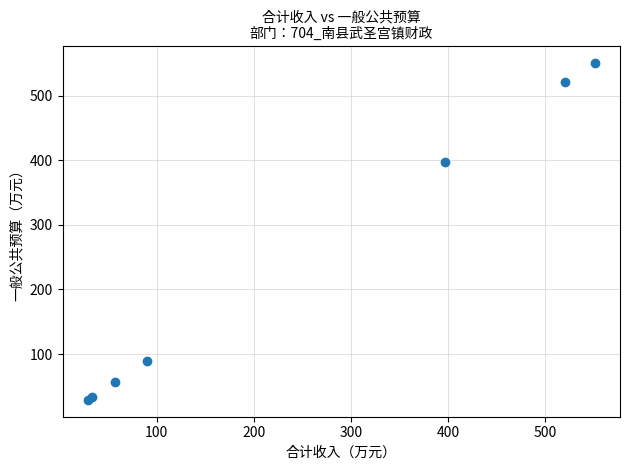

What Y value in the scatter plot is closest to 290?

397.1